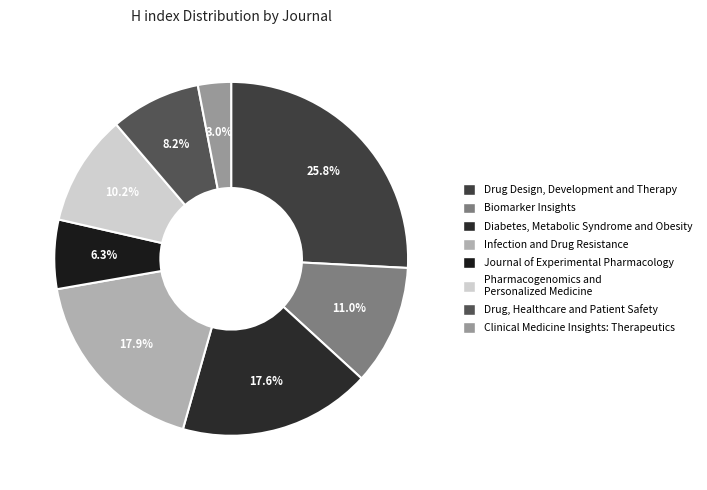

Does Diabetes, Metabolic Syndrome and Obesity represent more than half of the total?

No